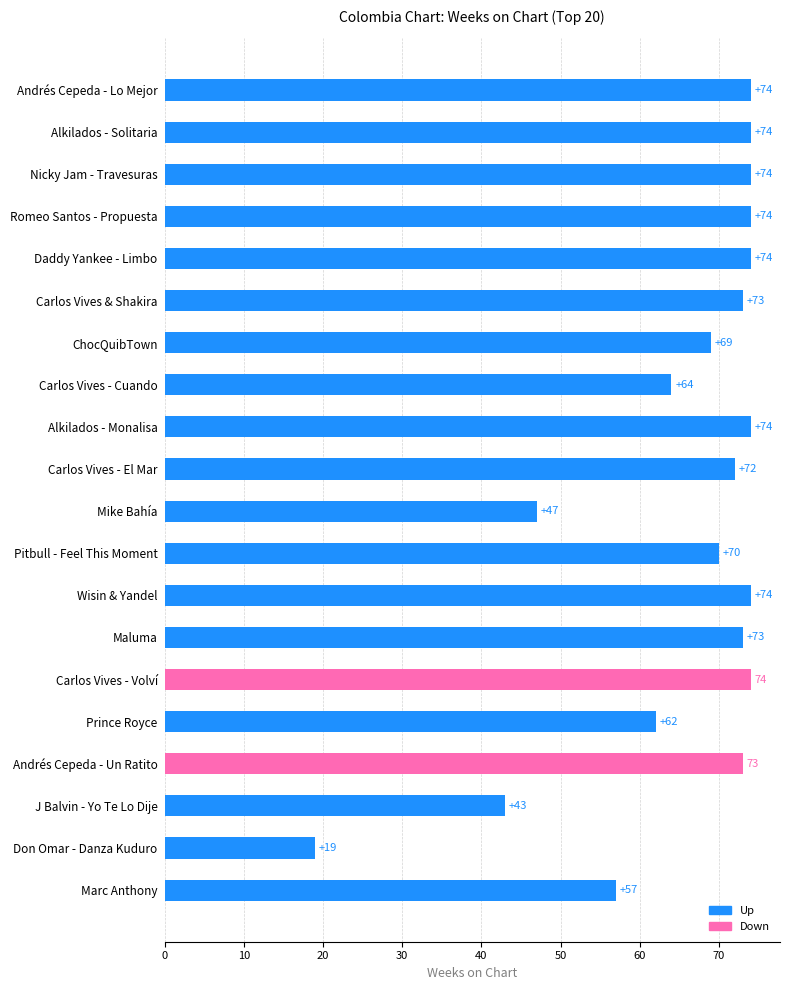

What is the label of the 8th bar from the top?

Carlos Vives - Cuando